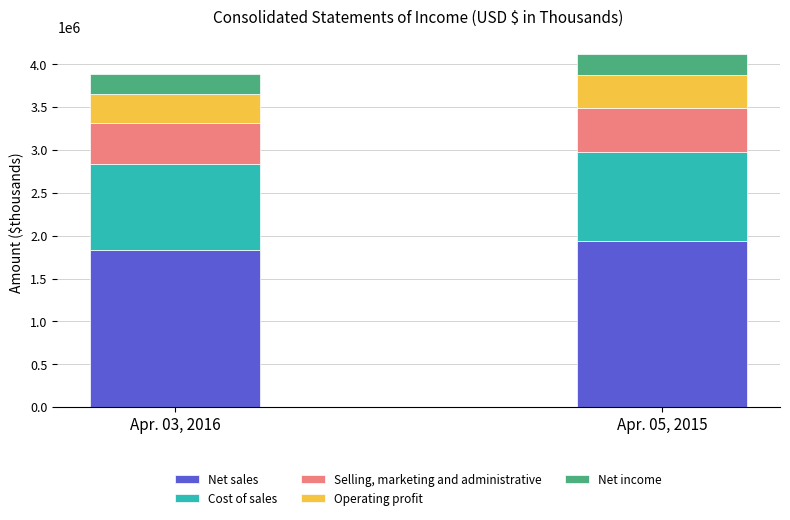

At which category is the sum across all series the highest?

Apr. 05, 2015